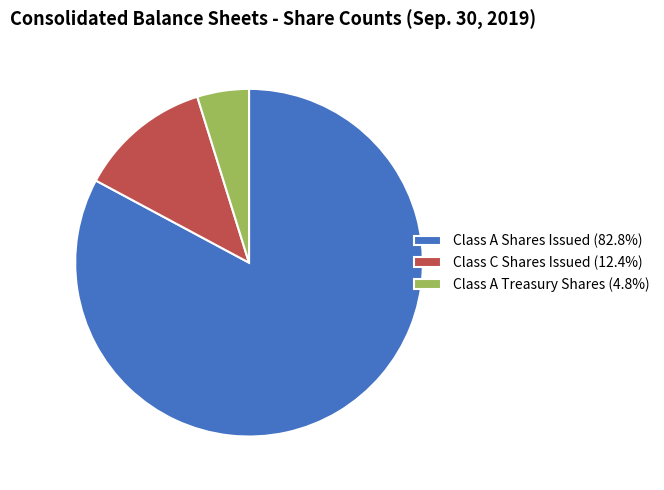

Is there any slice that represents more than half of the pie?

Yes